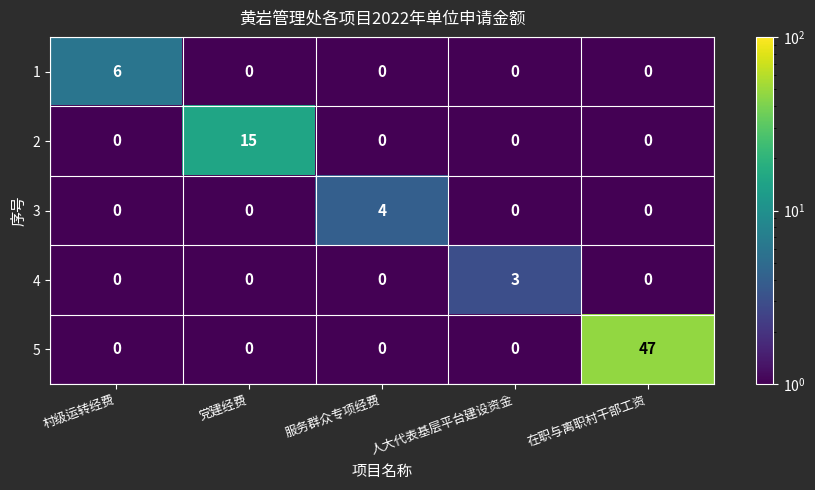

Reading right to left, what are all the values shown in this chart?

1: 在职与离职村干部工资=0	人大代表基层平台建设资金=0	服务群众专项经费=0	党建经费=0	村级运转经费=6
2: 在职与离职村干部工资=0	人大代表基层平台建设资金=0	服务群众专项经费=0	党建经费=15	村级运转经费=0
3: 在职与离职村干部工资=0	人大代表基层平台建设资金=0	服务群众专项经费=4	党建经费=0	村级运转经费=0
4: 在职与离职村干部工资=0	人大代表基层平台建设资金=3	服务群众专项经费=0	党建经费=0	村级运转经费=0
5: 在职与离职村干部工资=47	人大代表基层平台建设资金=0	服务群众专项经费=0	党建经费=0	村级运转经费=0